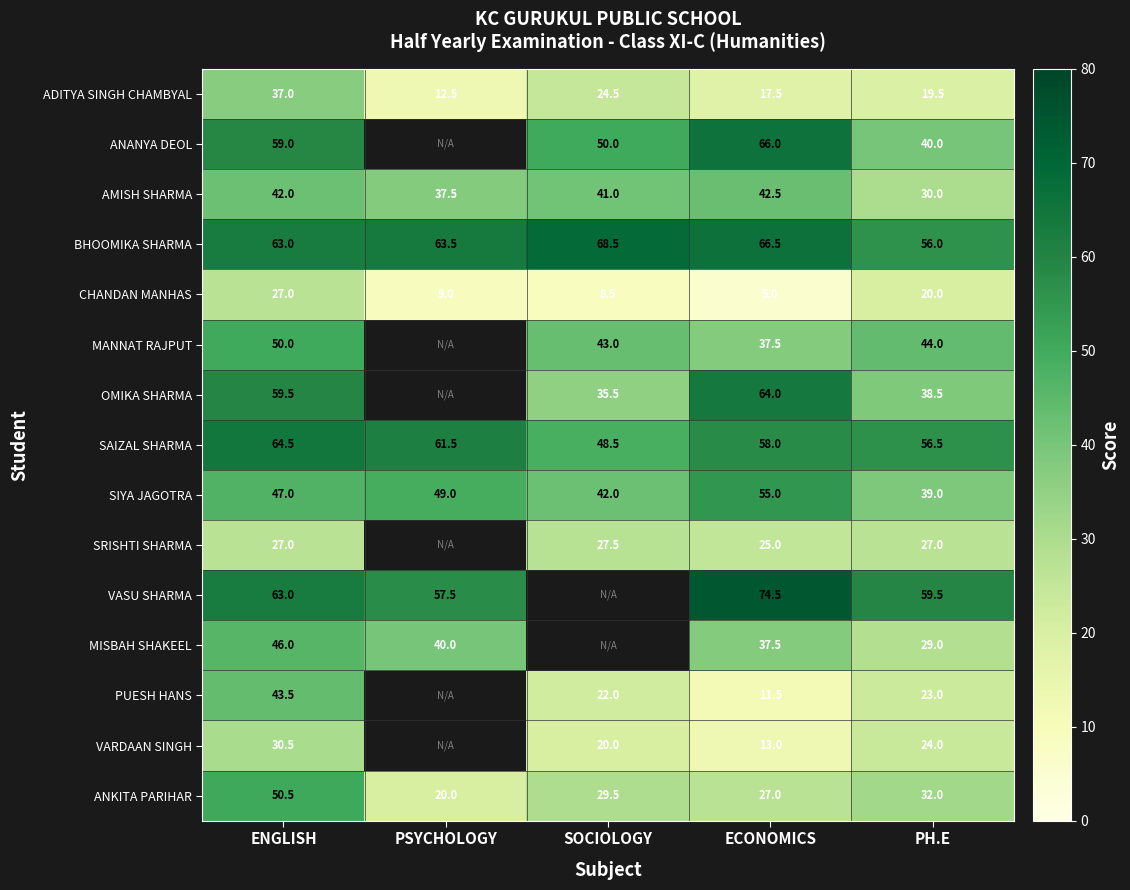

What is the minimum value for SIYA JAGOTRA?

39.0